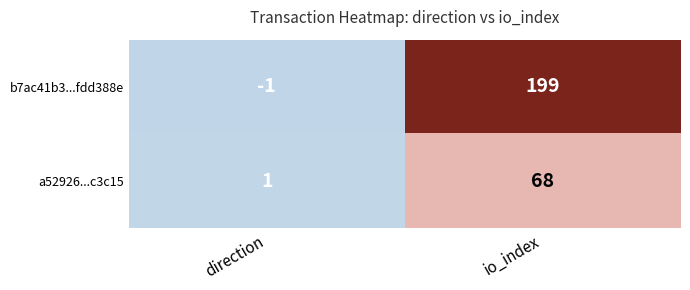

At which category is the sum across all series the highest?

io_index